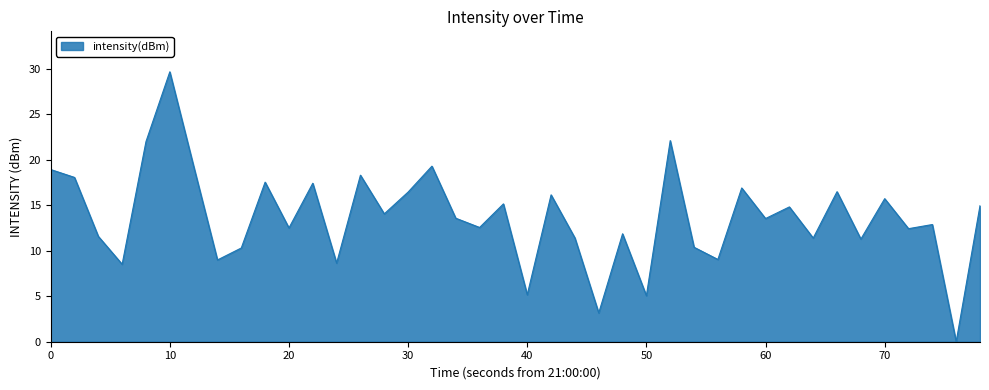

What is the greatest value displayed?

29.7